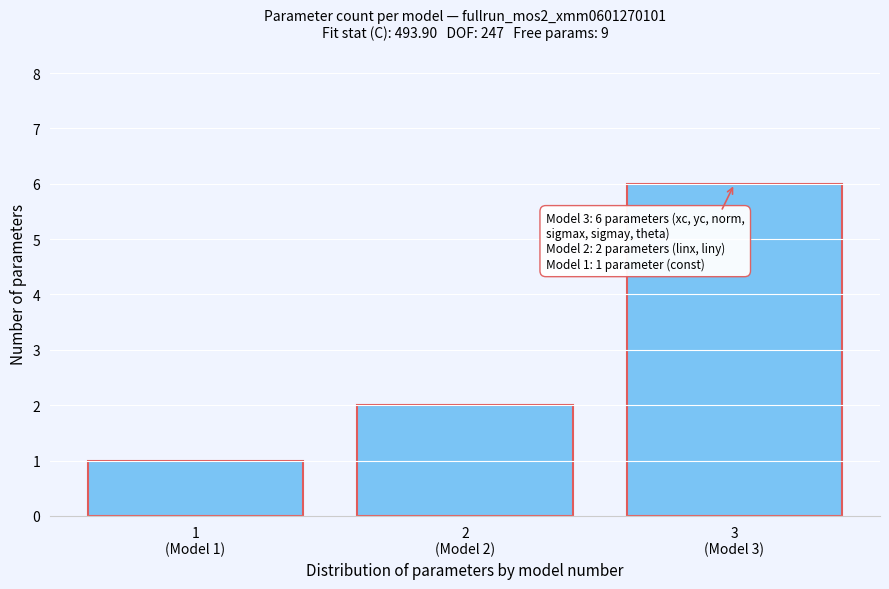

Reading right to left, transcribe all the data shown in this chart.

6	2	1